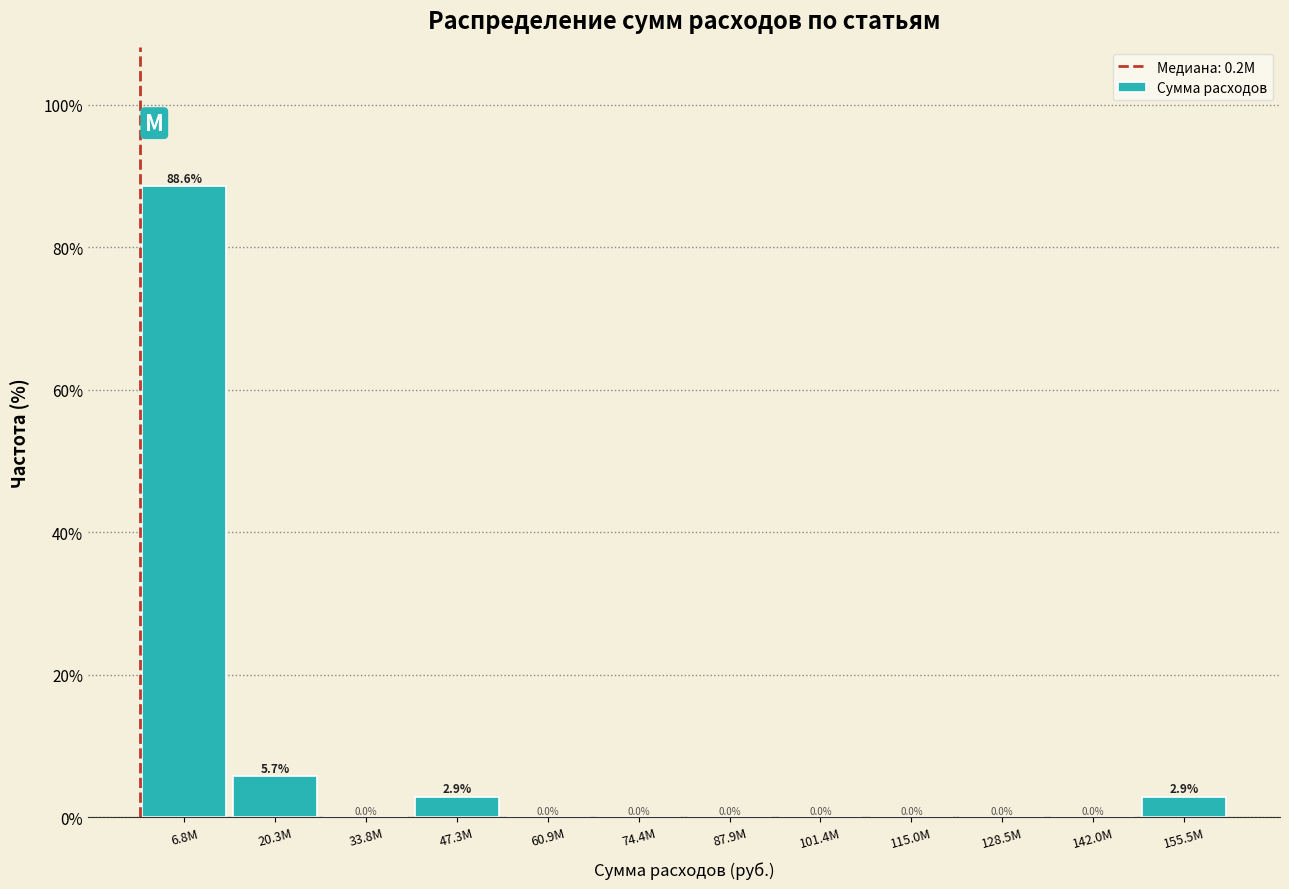

Reading right to left, what are all the values shown in this chart?

155.5M=2.9	142.0M=0.0	128.5M=0.0	115.0M=0.0	101.4M=0.0	87.9M=0.0	74.4M=0.0	60.9M=0.0	47.3M=2.9	33.8M=0.0	20.3M=5.7	6.8M=88.6